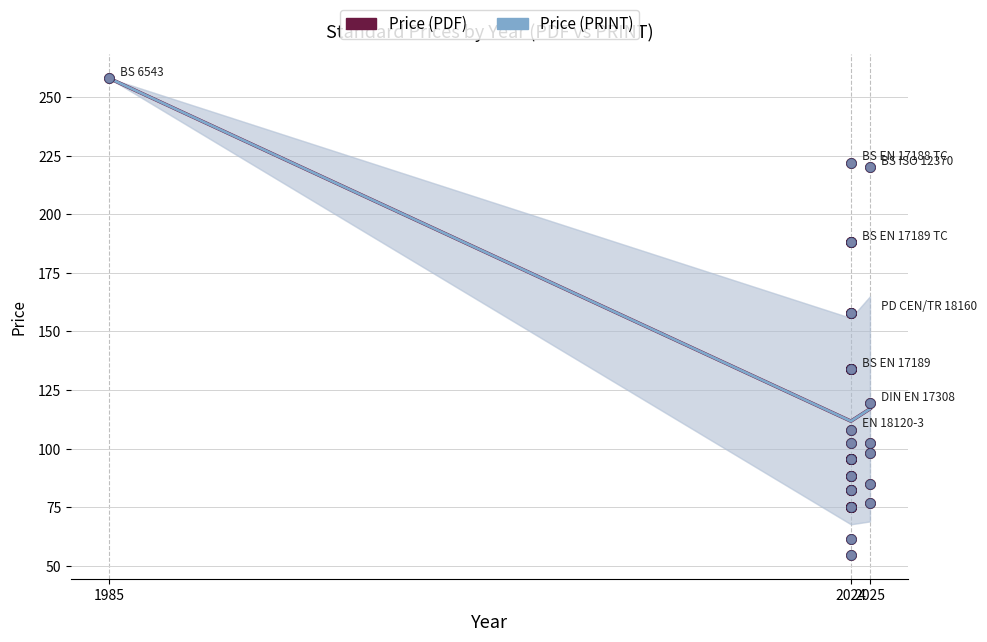

Is the value of Price (PDF) at 2024 greater than the value of Price (PRINT) at 1985?

No